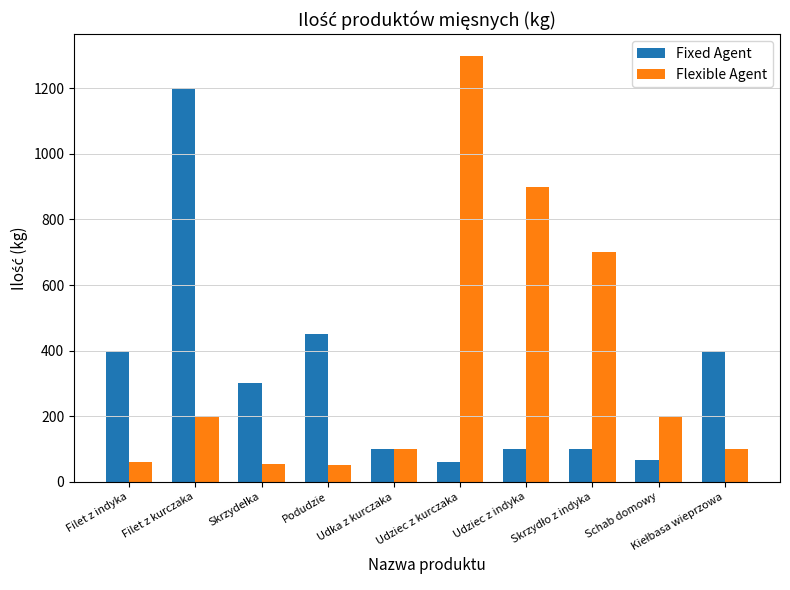

What is the difference between the maximum and minimum values in the Flexible Agent series?

1250